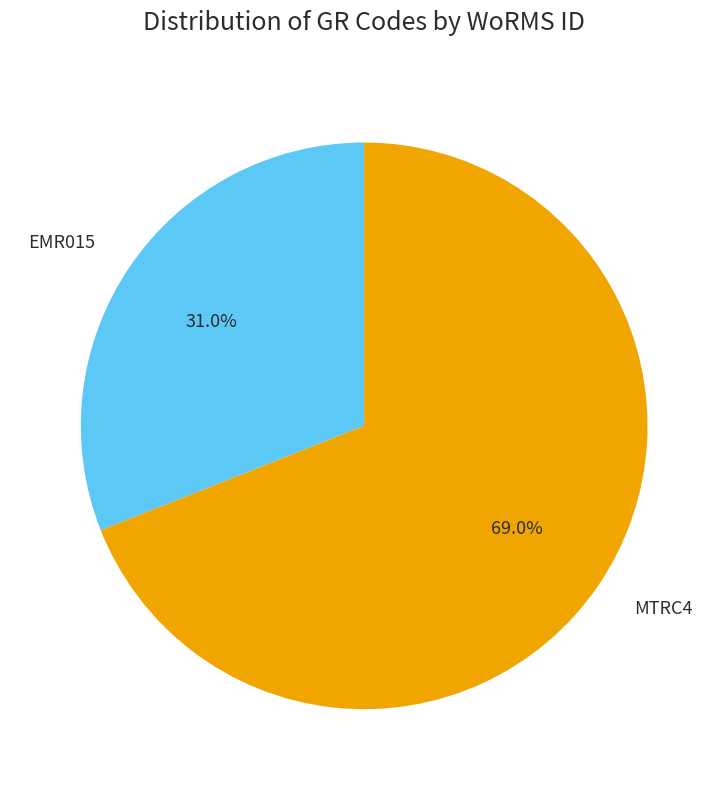

What portion of the pie excludes EMR015?

69.0%